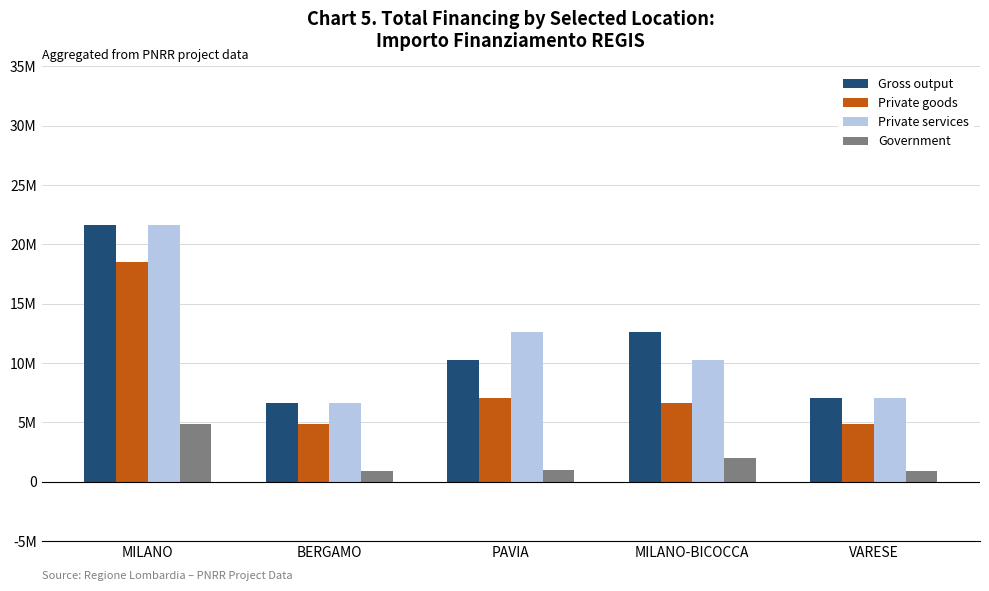

At PAVIA, list the series in order from largest to smallest.

Private services, Gross output, Private goods, Government